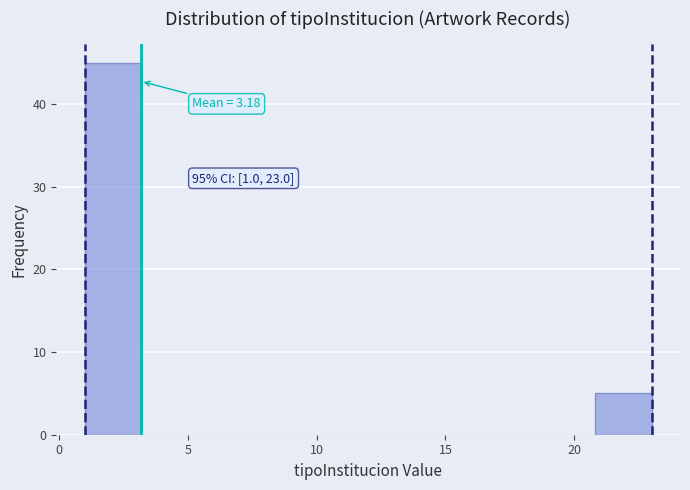

Over which range of the x-axis is the bar tallest?

1.0 to 3.2